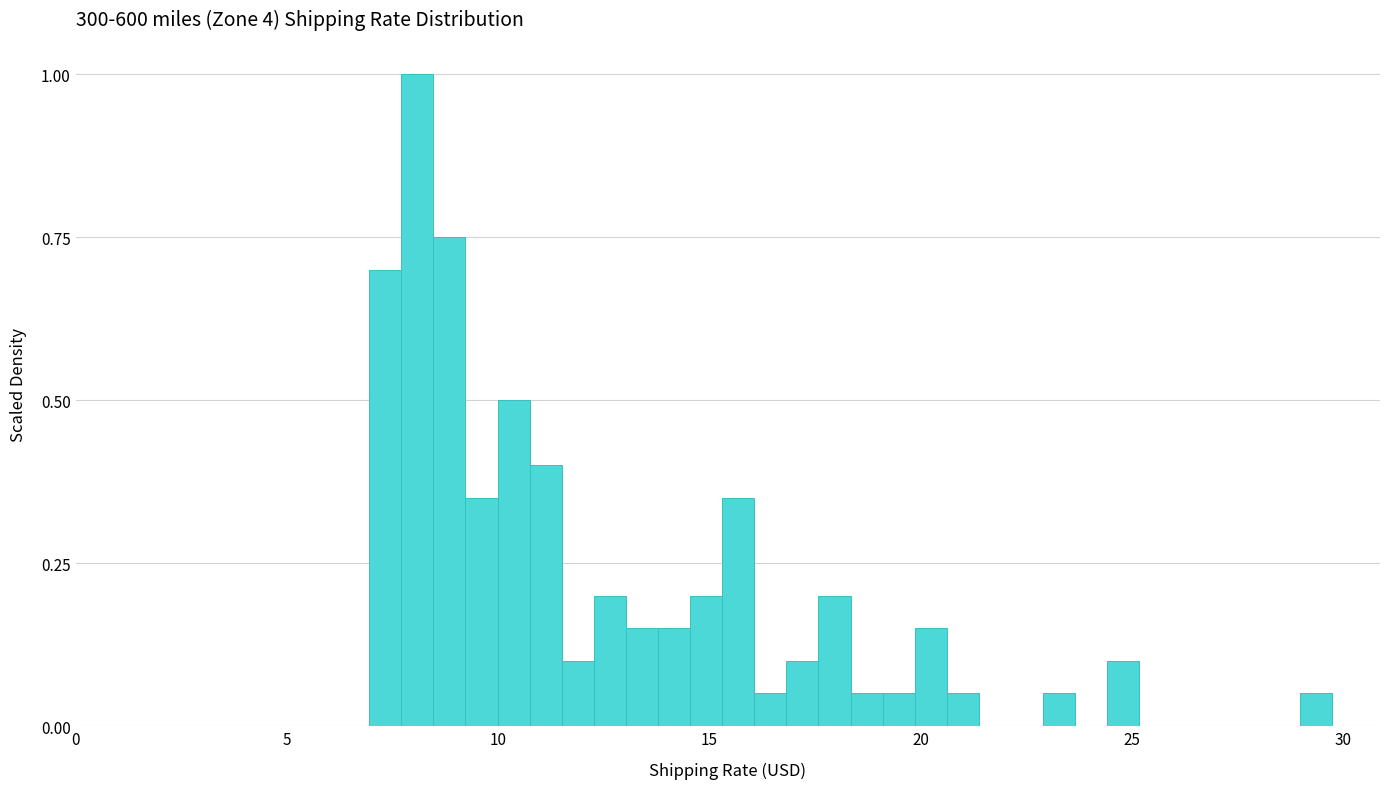

Read against the x-axis, roughly where is the centre of the tallest bar?

8.0